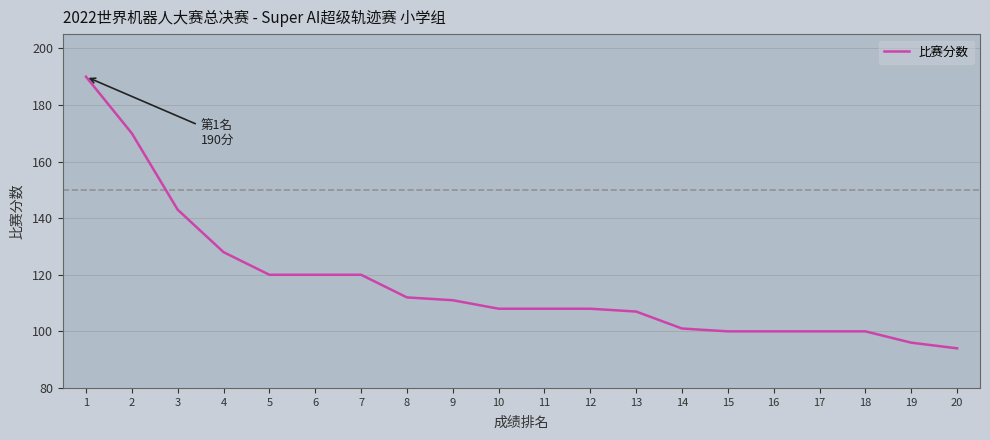

How many series are shown in this chart?

1